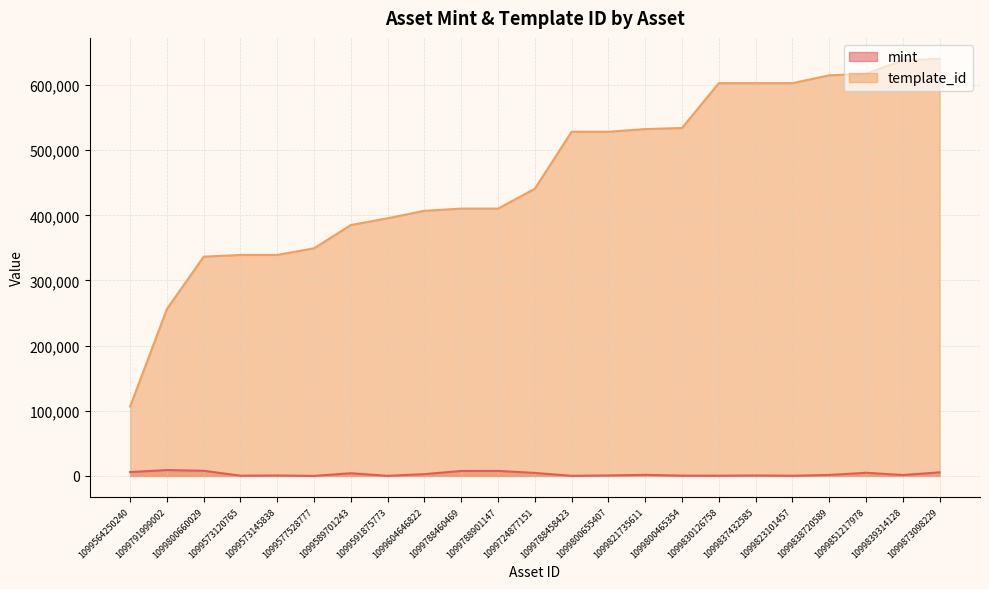

Which series has the largest range (max minus min)?

template_id